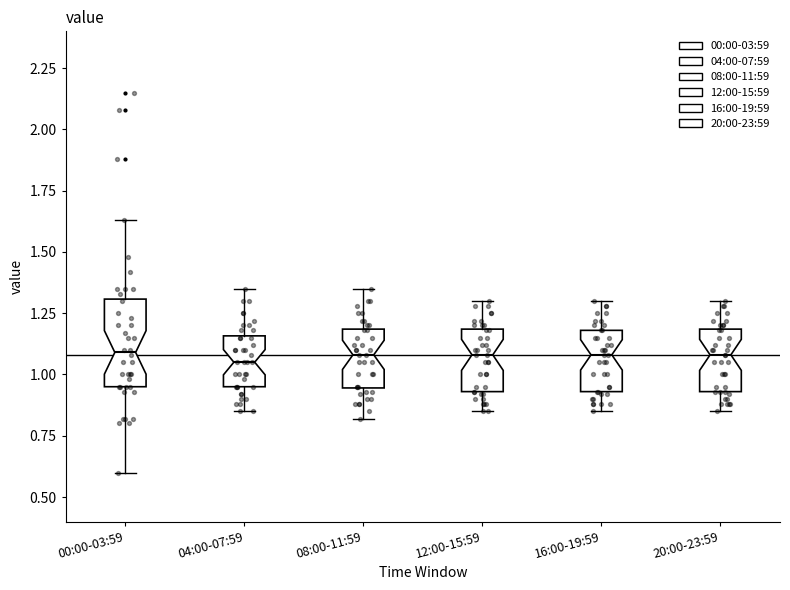

Which box is the tallest, from its lower edge to its upper edge?

00:00-03:59